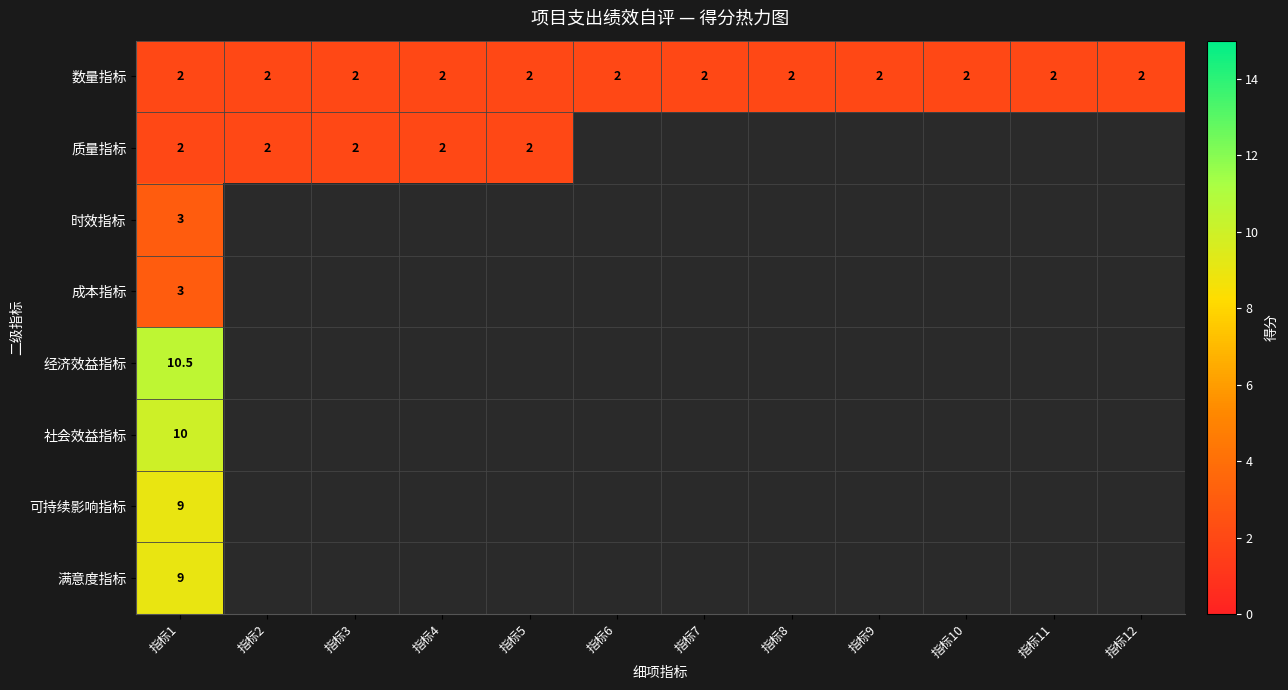

What value does the 数量指标 series have at 指标9?

2.0